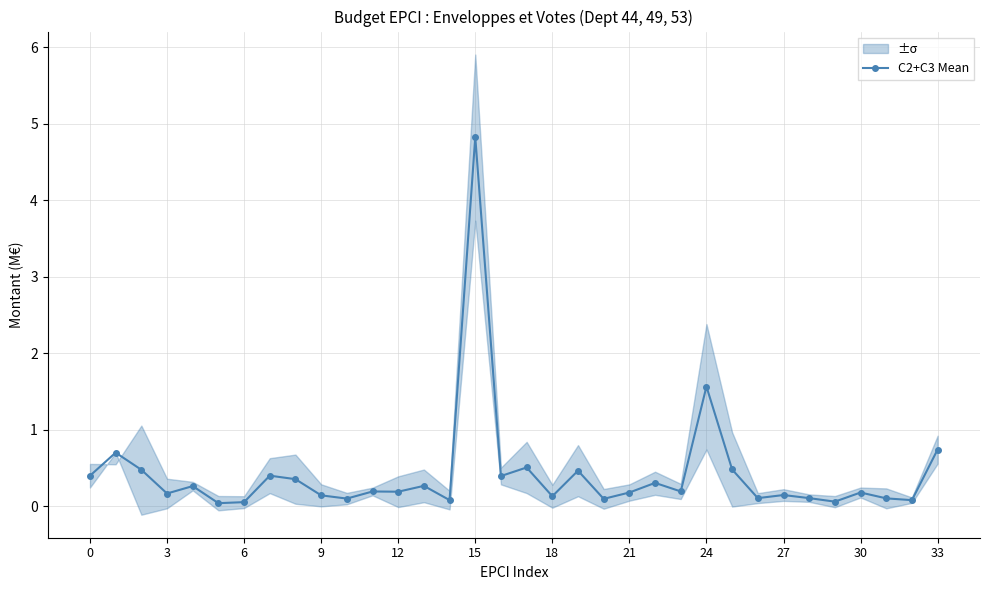

Which category has the highest value across all series?

15